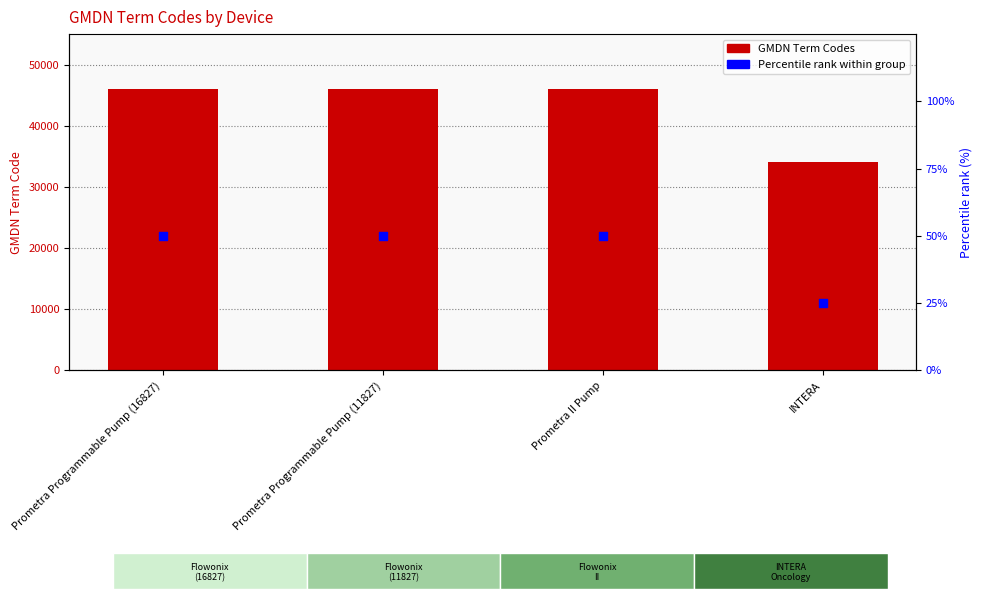

Which series has the largest total across all categories?

GMDN Term Codes